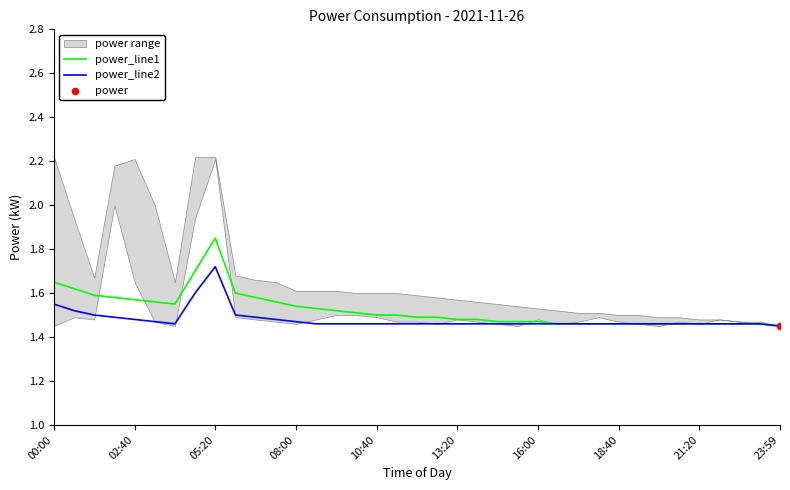

Which category has the highest value in the power_line2 series?

05:20